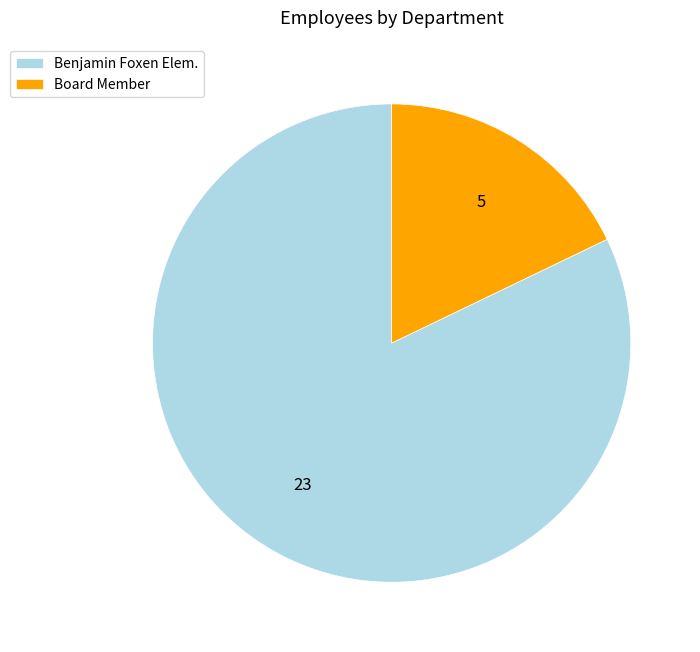

Is it true that Board Member is 18% of the pie?

True